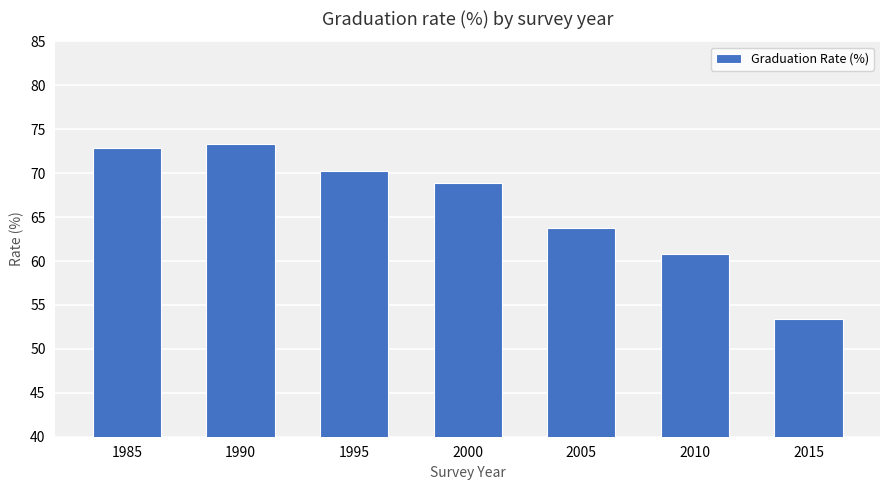

List the labels in order of value, largest first.

1990, 1985, 1995, 2000, 2005, 2010, 2015